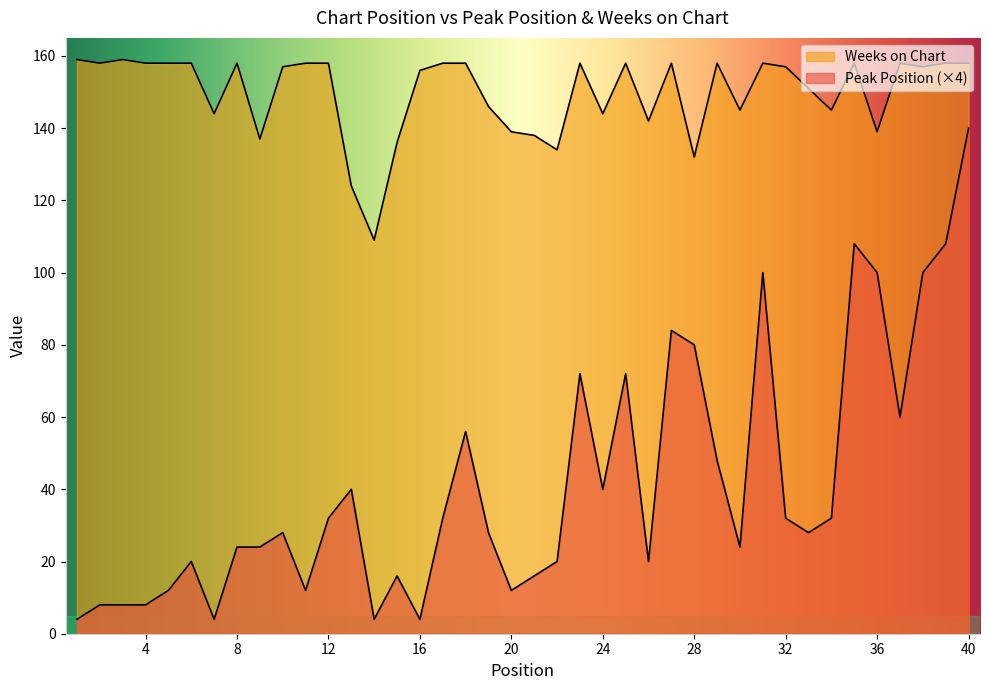

What is the sum of all Peak Position values?

1660